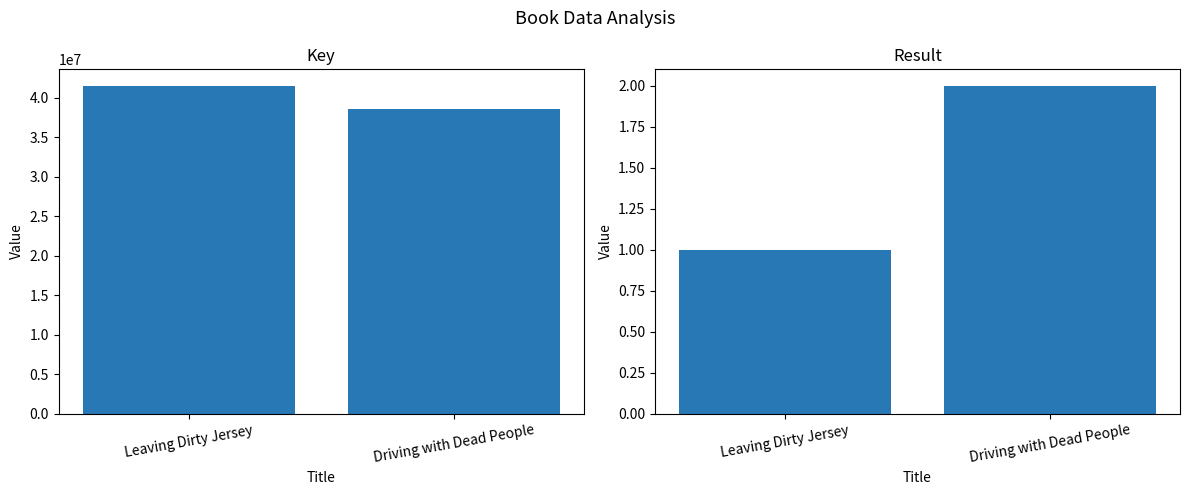

What is the sum of the Key values at Leaving Dirty Jersey and Driving with Dead People?

80156469